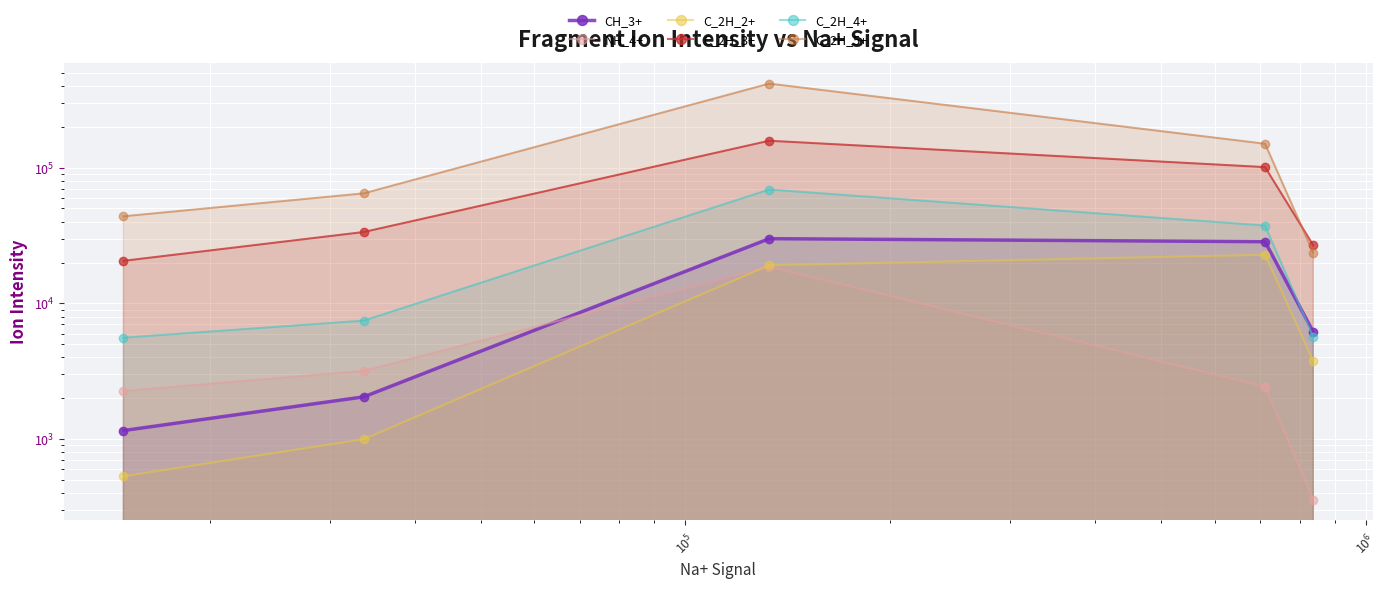

What value does the CH_3+ series have at $\mathdefault{10^{6}}$?

28470.5